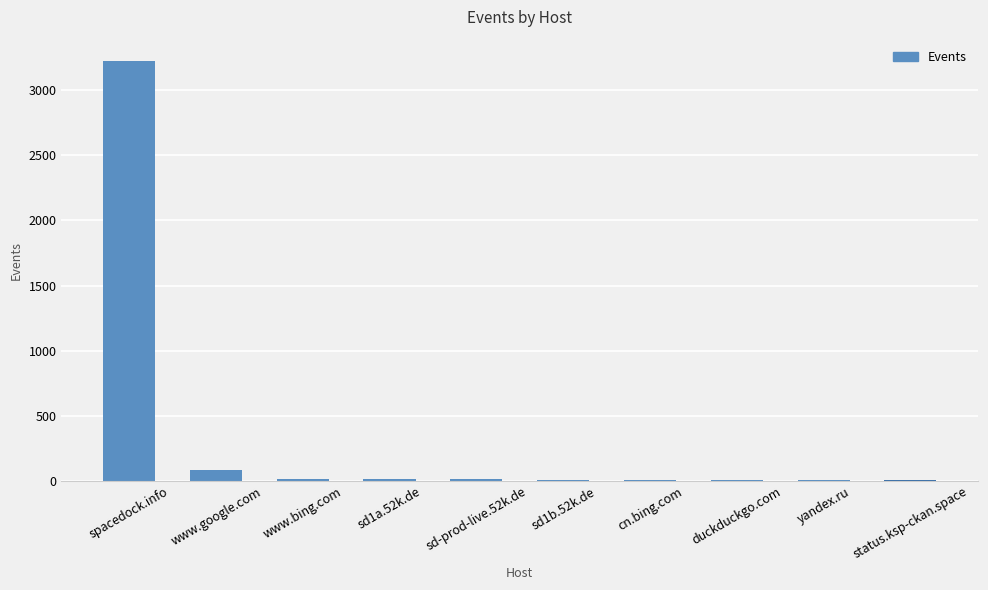

At which label is the value closest to 1616?

www.google.com